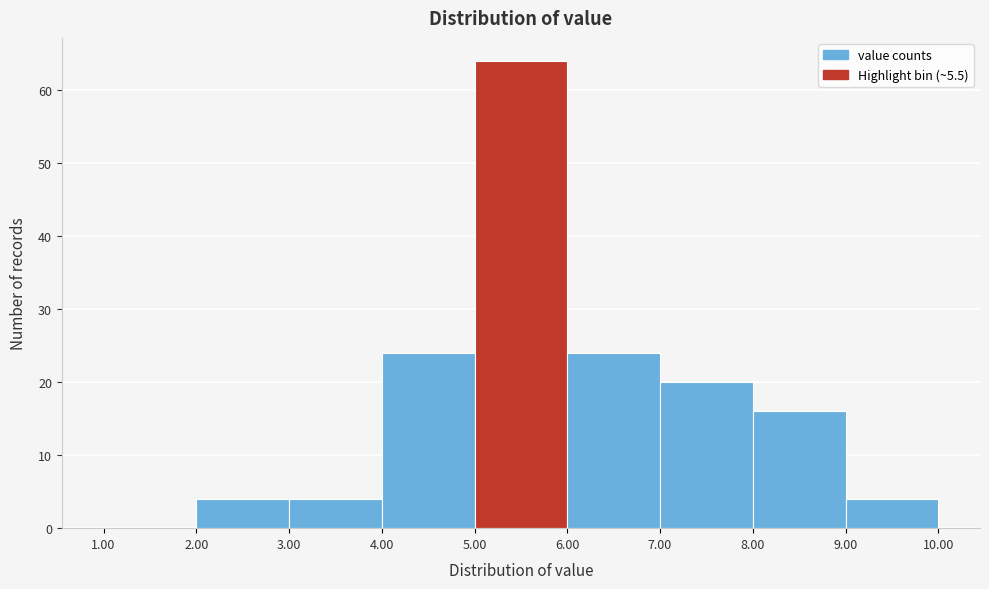

What is the height of the bar covering 2.00 to 3.00 on the x-axis? The values are not printed on the chart, so give them approximately, as read against the axis.

4